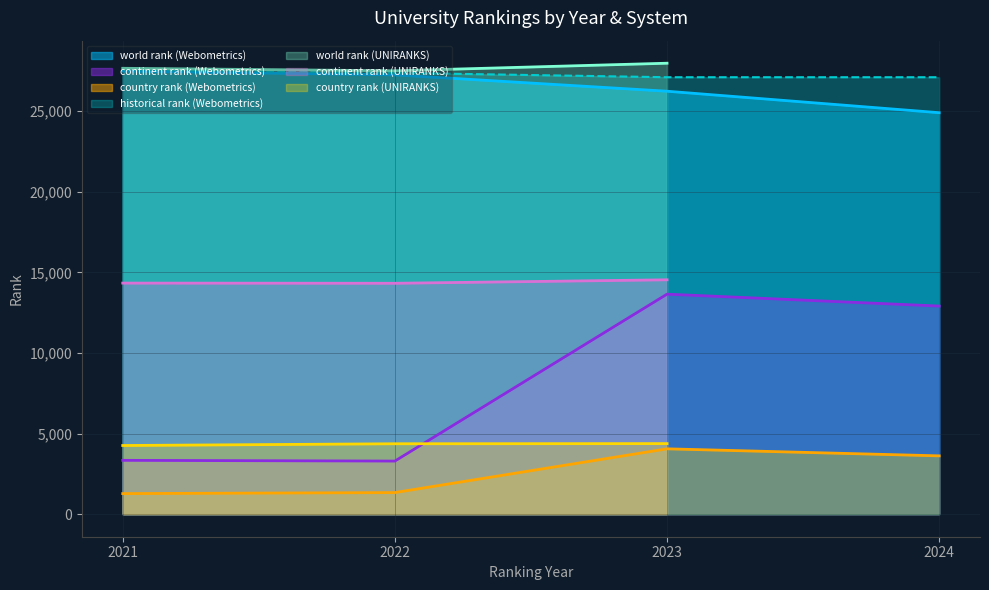

True or false: continent rank (Webometrics) and country rank (Webometrics) cross at least once.

False